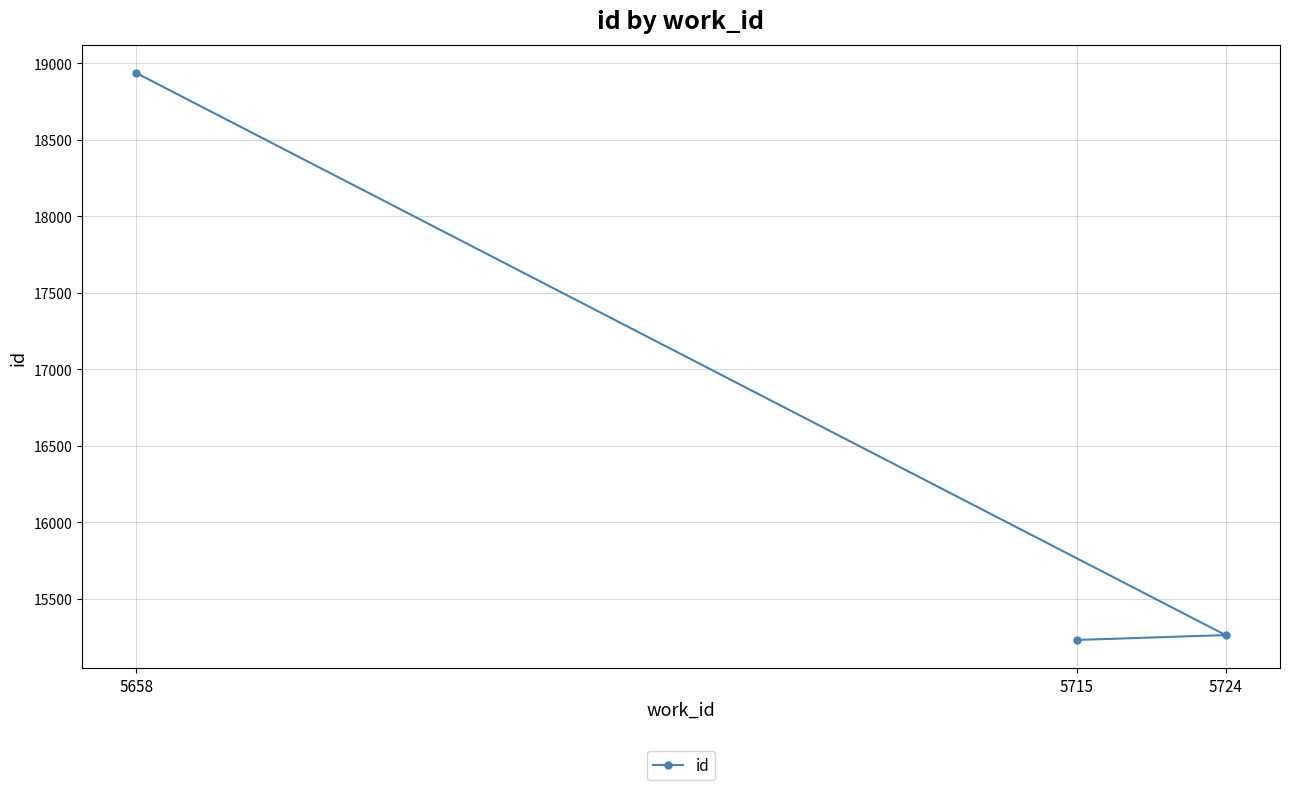

The chart shows a value of 25944 at 5715. True or false?

False